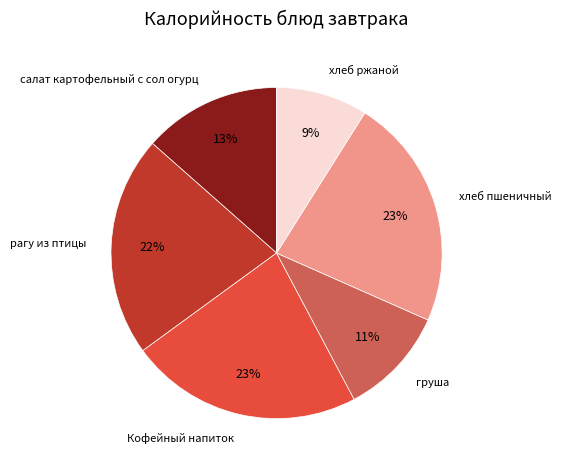

Is it true that рагу из птицы is 22% of the pie?

True